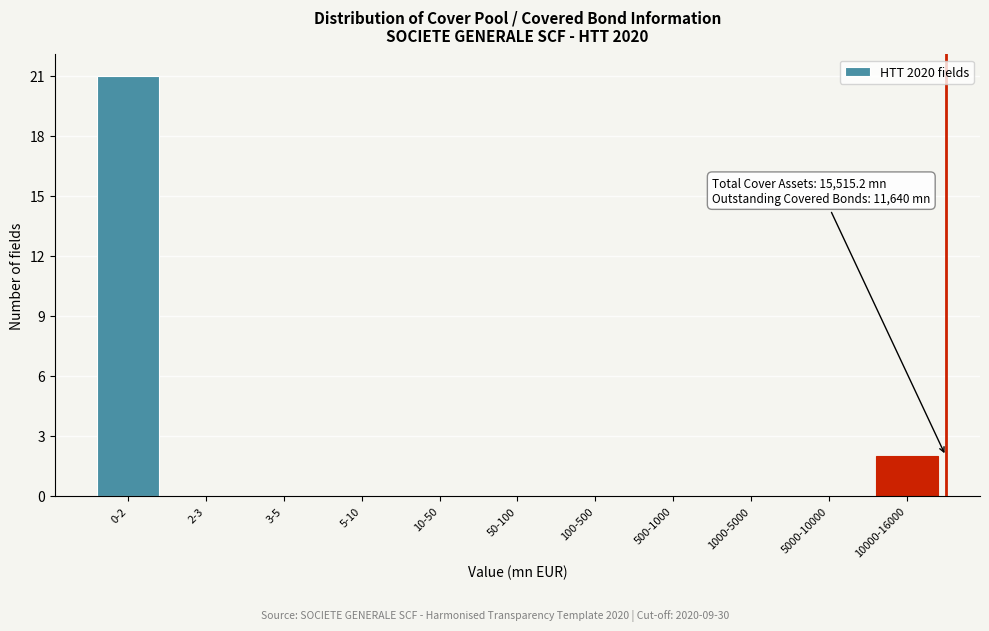

Reading left to right, extract all data points from this chart.

0-2=21	2-3=0	3-5=0	5-10=0	10-50=0	50-100=0	100-500=0	500-1000=0	1000-5000=0	5000-10000=0	10000-16000=2